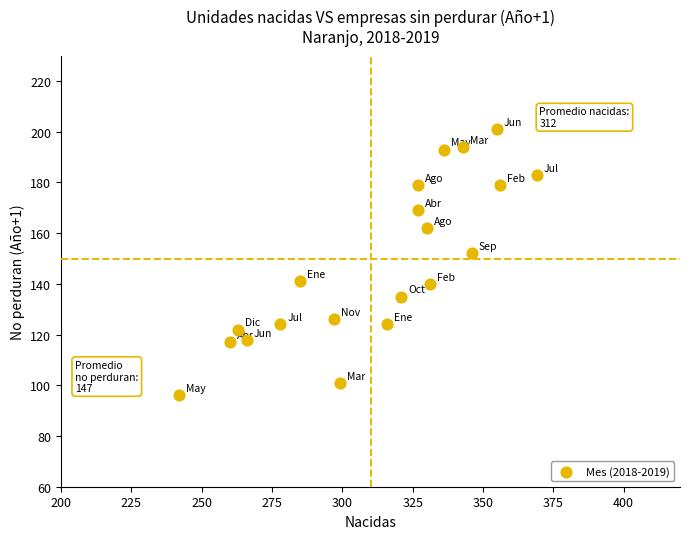

What is the range of Y values (max minus min)?

105